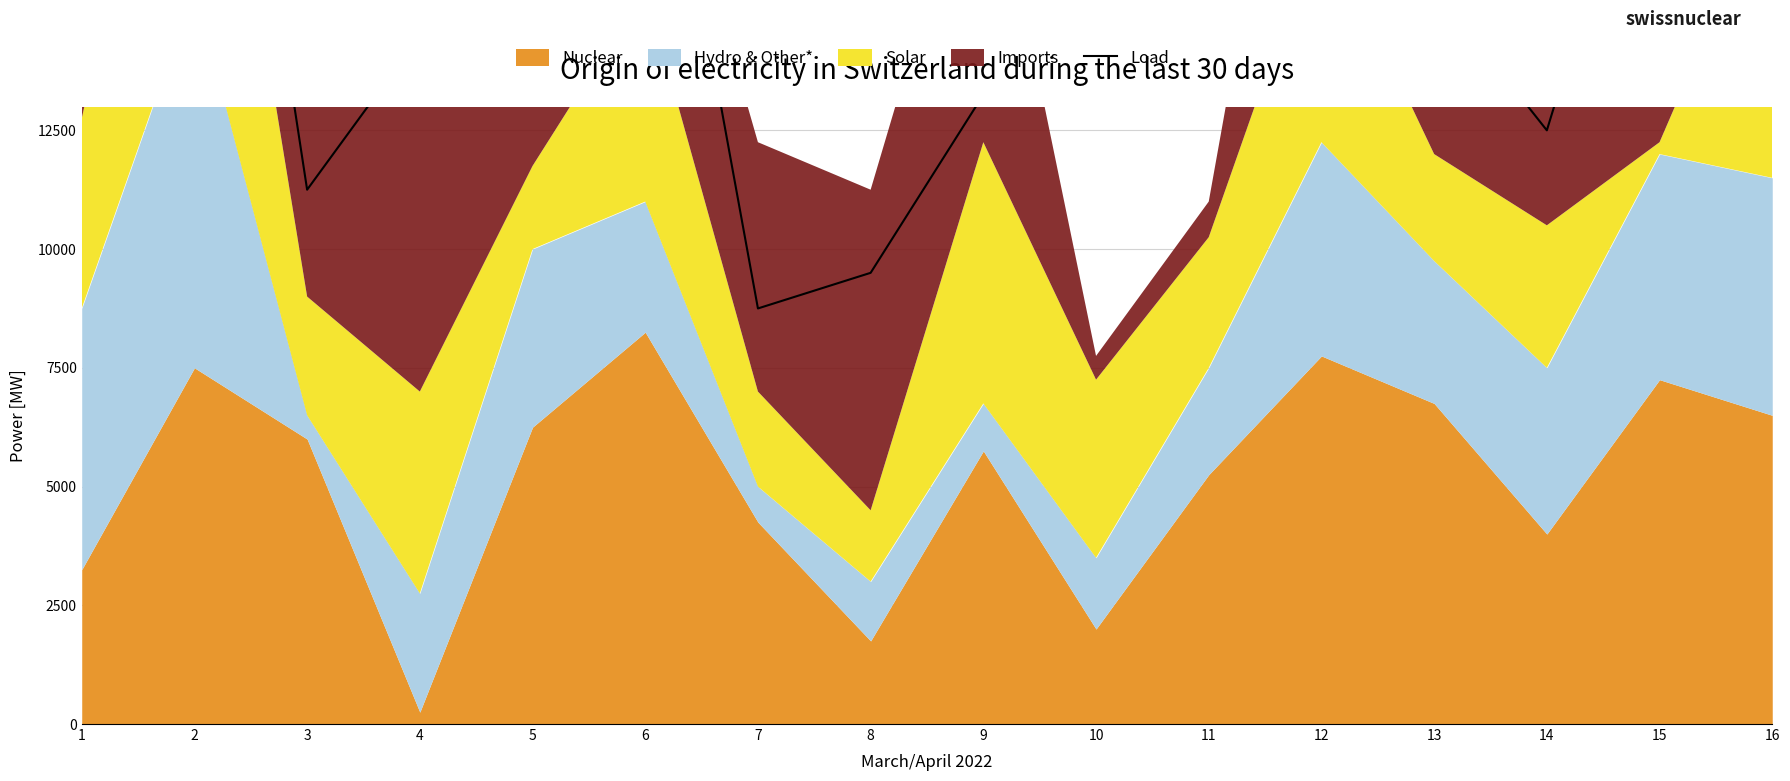

Reading right to left, list all the values displayed in this chart.

24250	20250	12500	15500	17750	16000	14250	13250	9500	8750	21750	14500	14500	11250	26750	18000